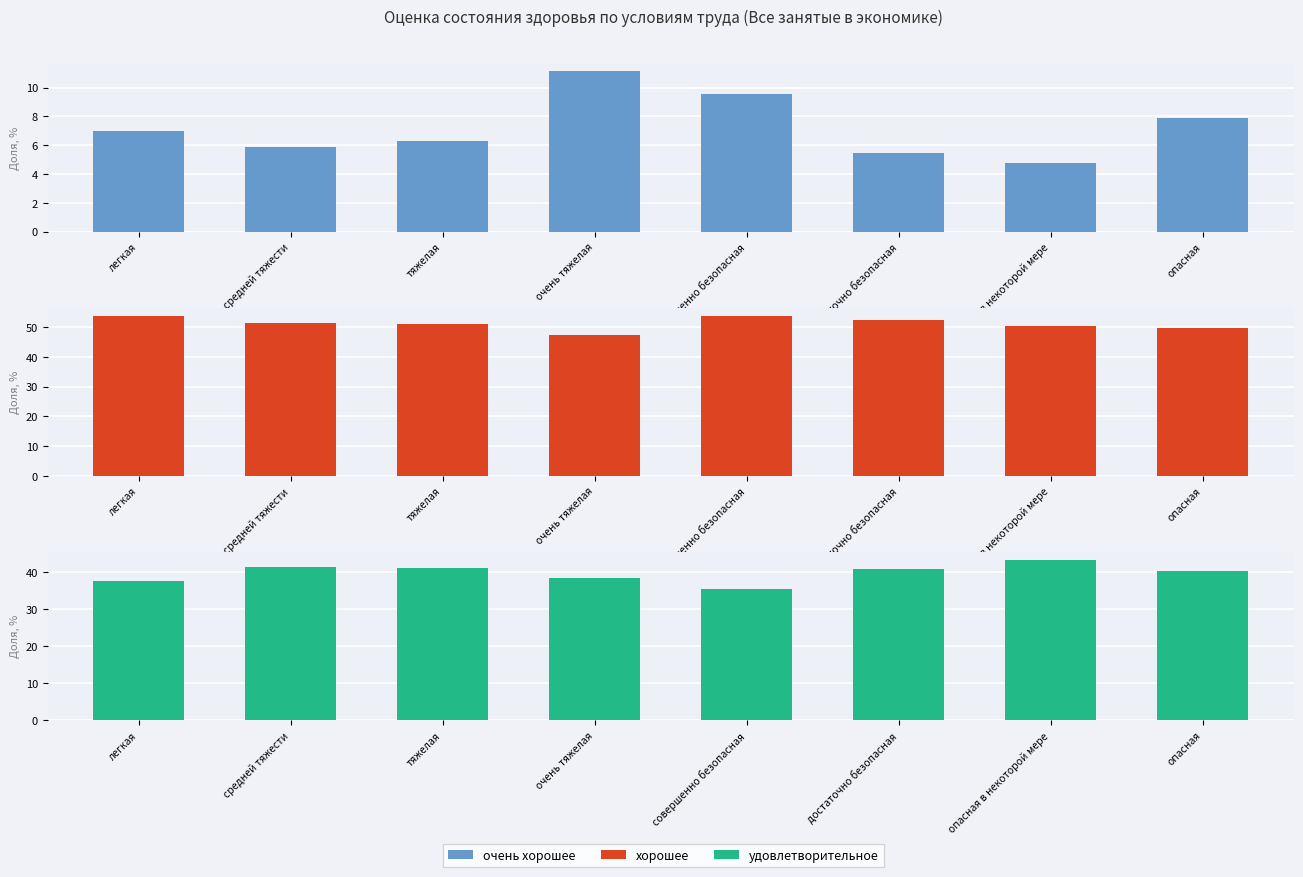

True or false: хорошее has a value of 18.2 at опасная в некоторой мере.

False